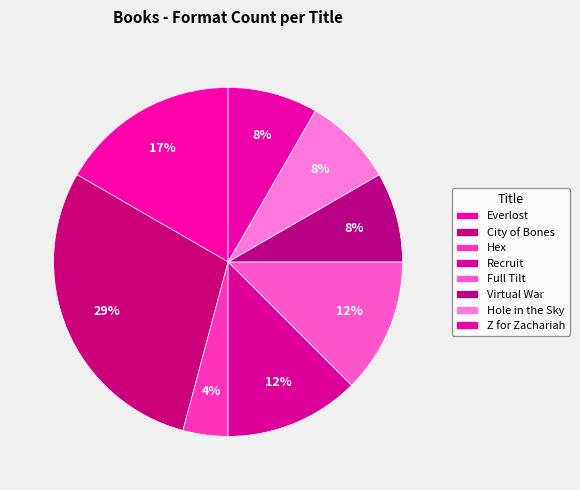

The Z for Zachariah slice represents 8% of the pie. True or false?

True